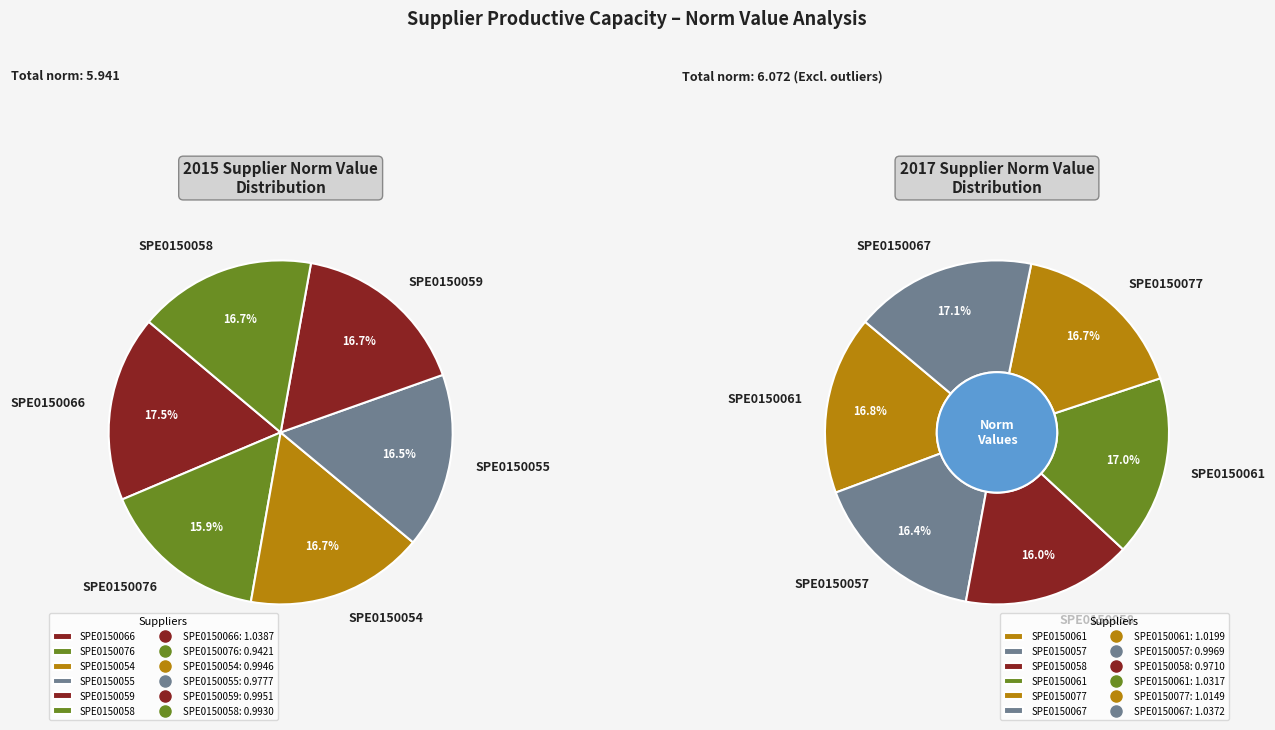

Is SPE01500670 the majority of the pie?

No